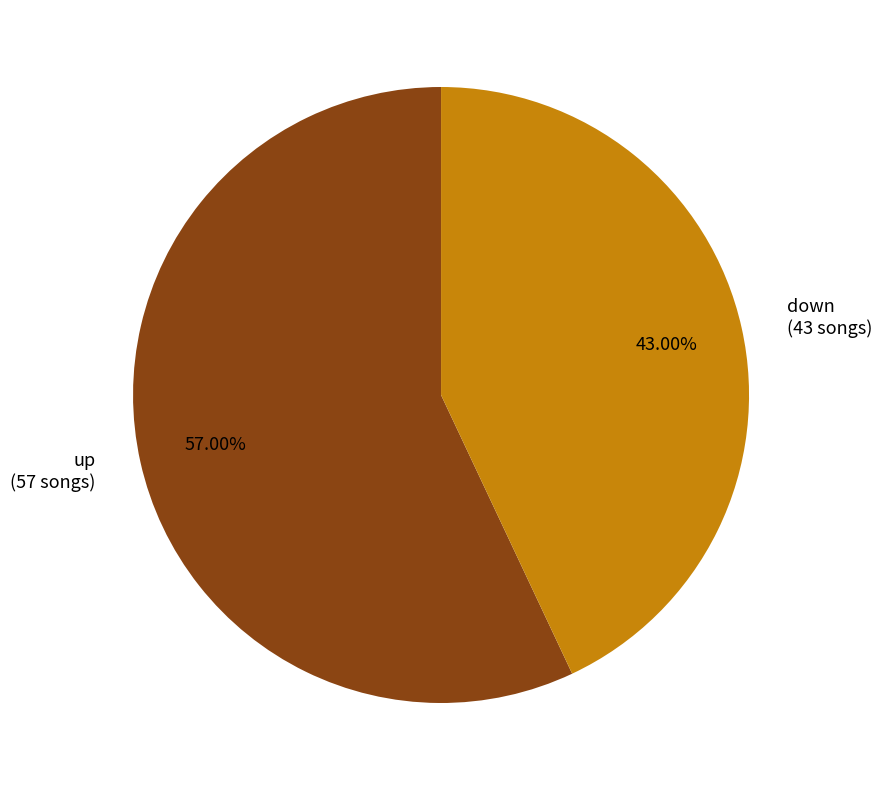

Which has a higher value, down or up?

up